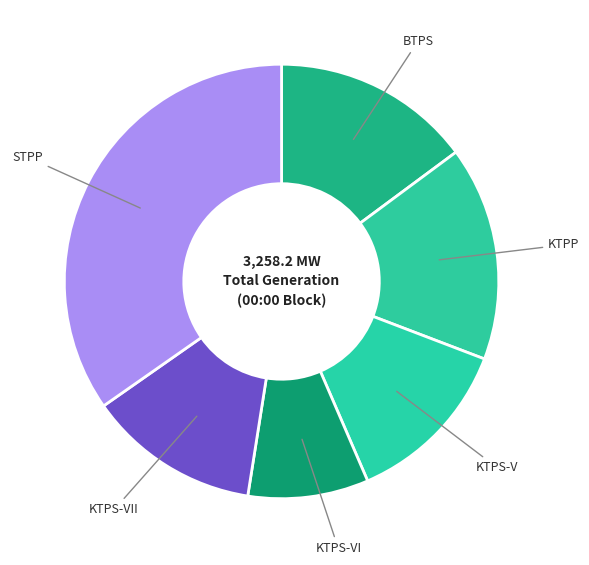

How many slices are in this pie chart?

6